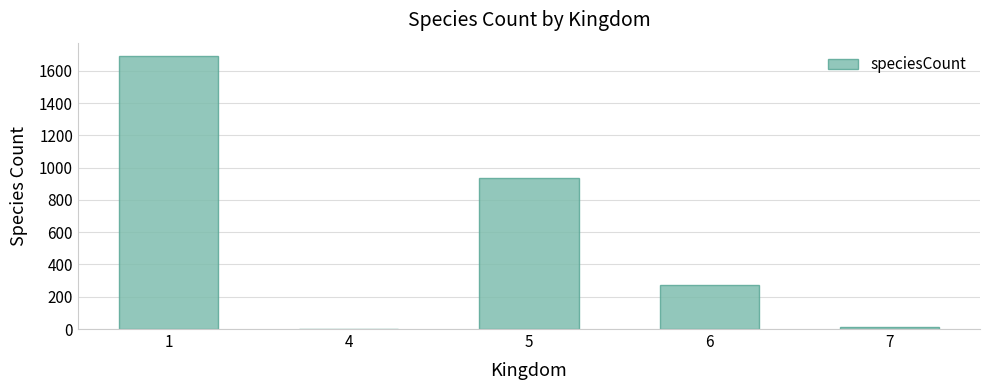

Count the number of data series in this chart.

1